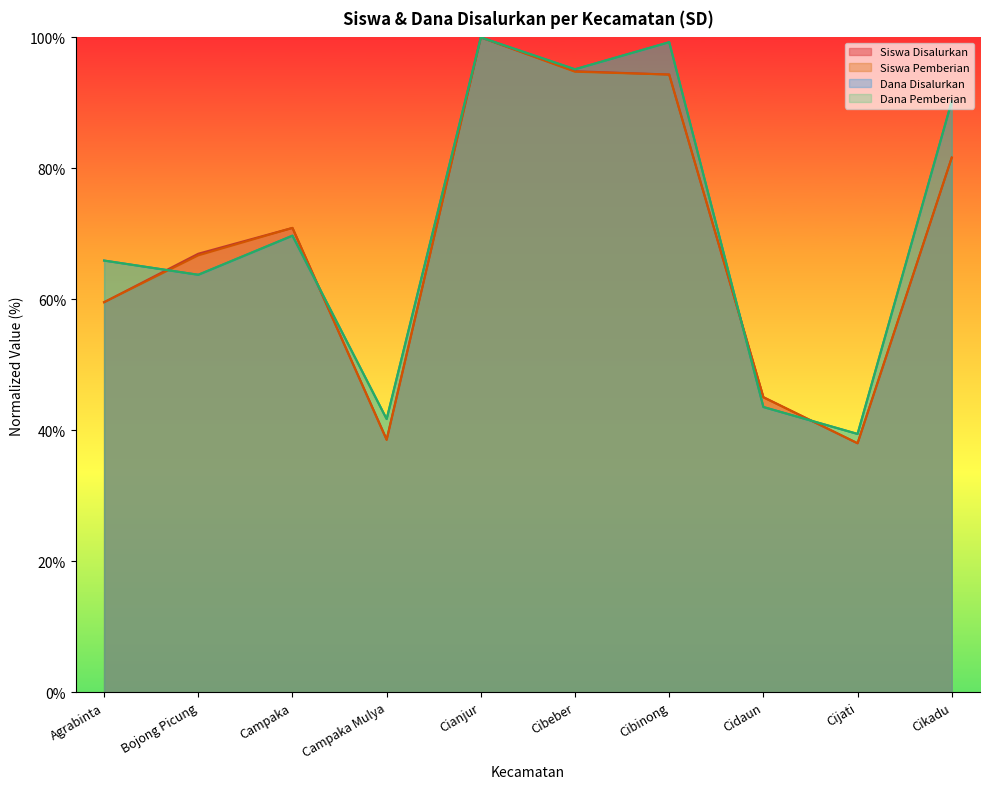

What is the sum of all Siswa Disalurkan values?

689.9